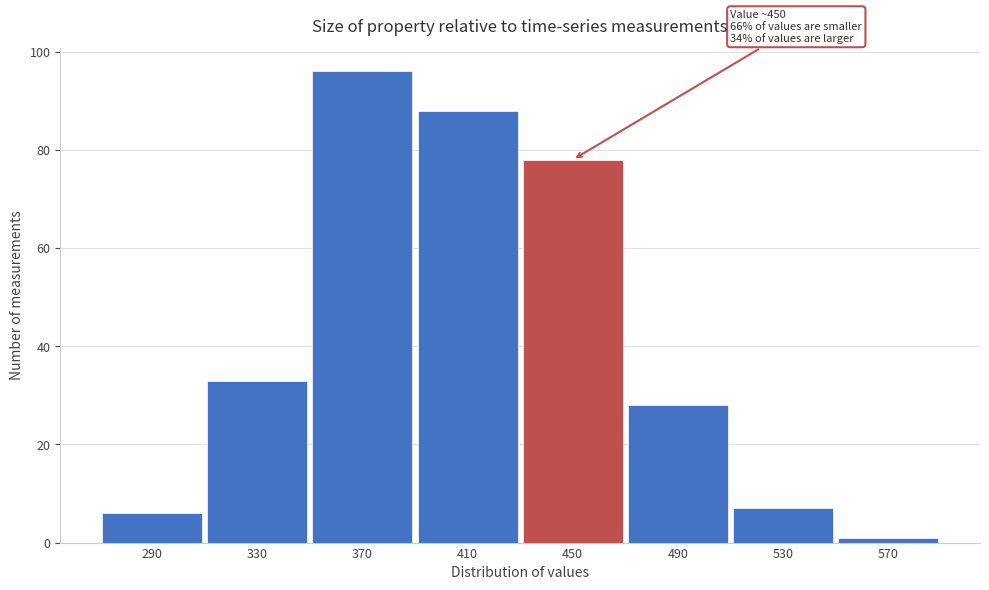

Reading right to left, transcribe all the data shown in this chart.

570=1	530=7	490=28	450=78	410=88	370=96	330=33	290=6